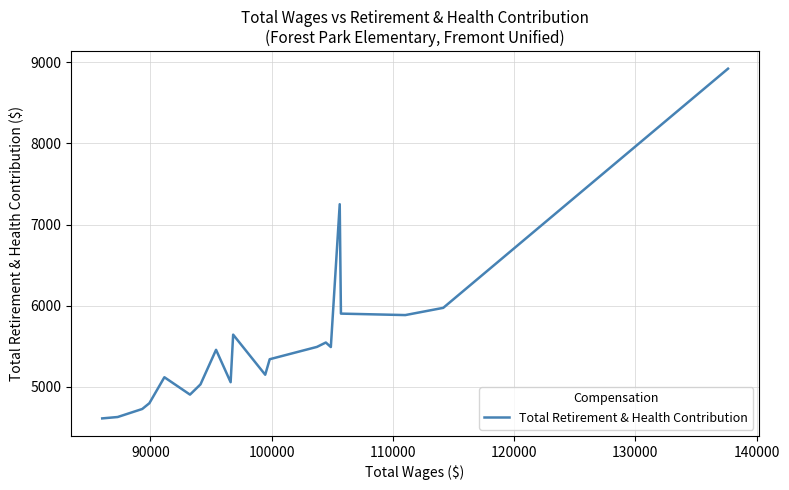

What is the greatest value displayed?

8920